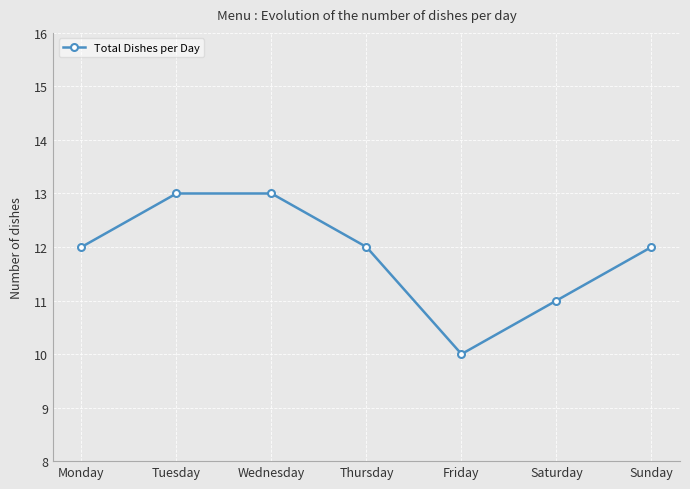

Is it true that the value at Tuesday is 22?

False